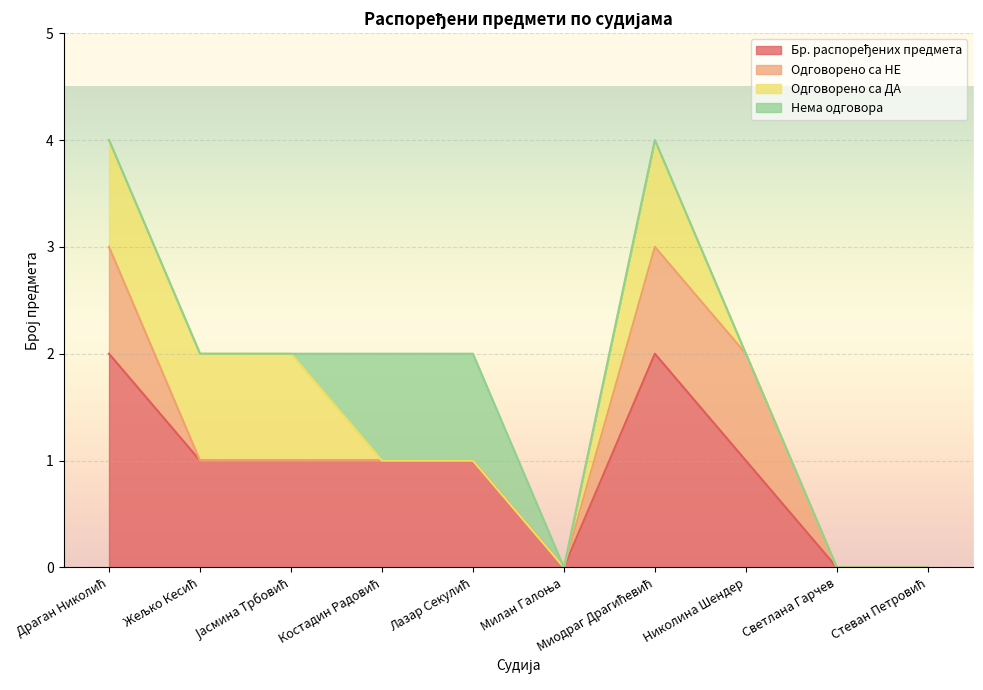

How many interior local peaks does the Одговорено са ДА series have?

1